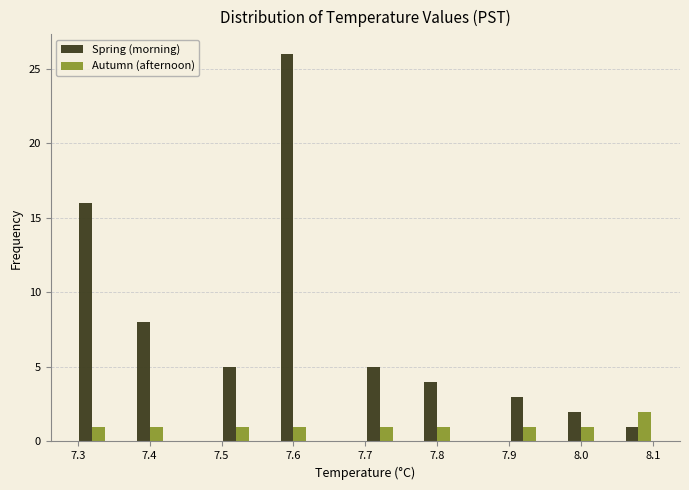

In the Spring (morning) series, which range on the x-axis has the tallest bar?

7.58 to 7.62